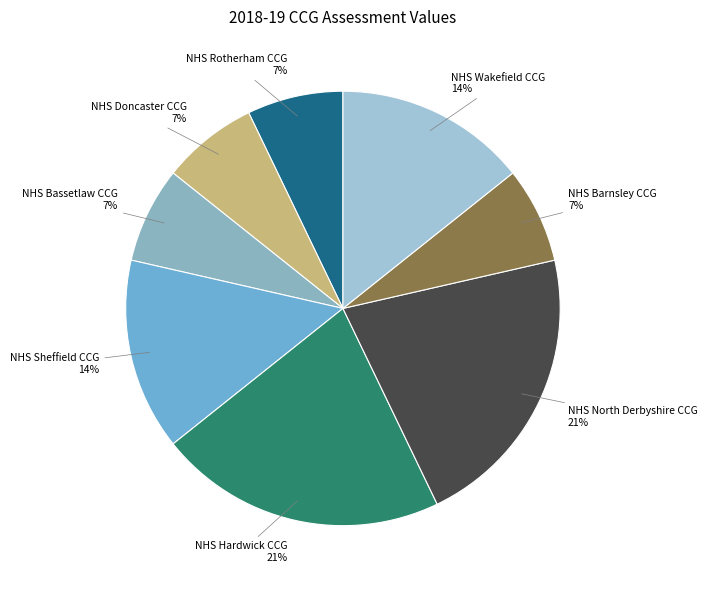

How many slices are in this pie chart?

8